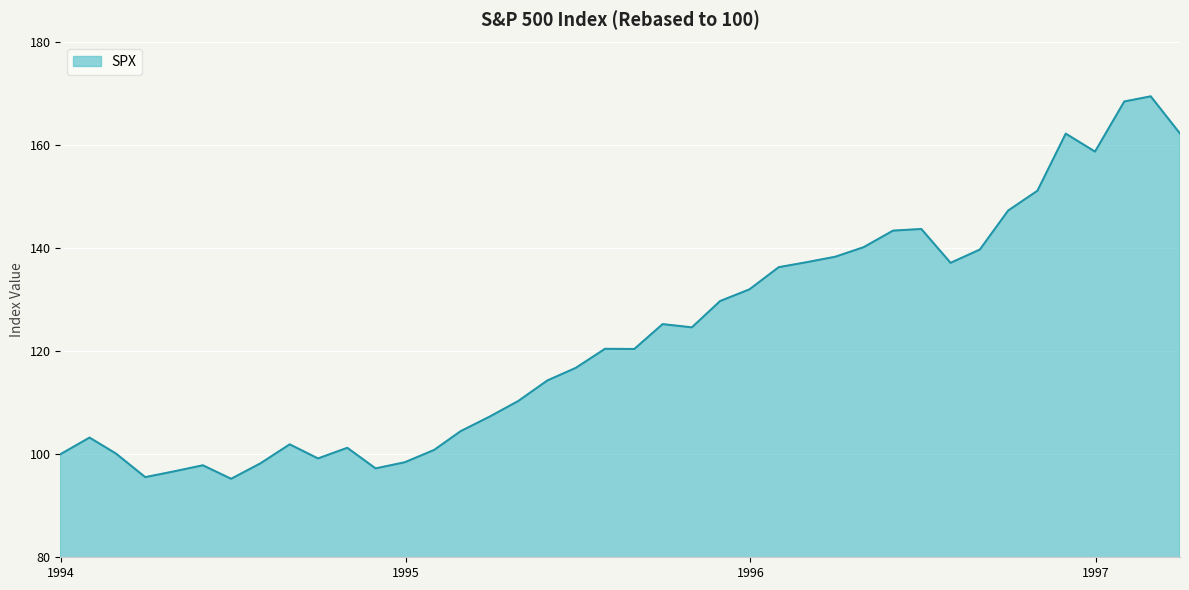

Does the chart display data point markers on the line(s)?

No